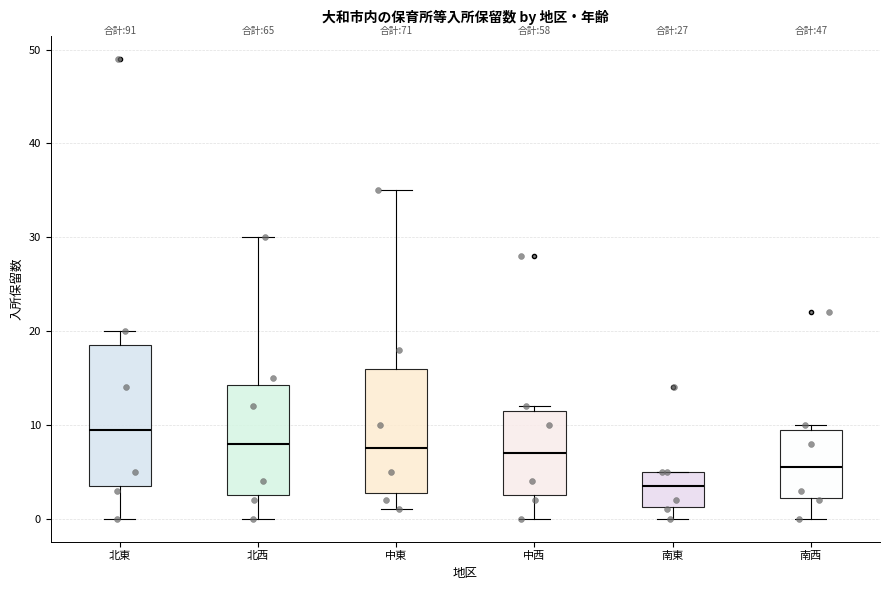

Reading left to right, read every box against the y-axis: the position of its median line, the range the box covers, and the ends of its whiskers. The values are not printed on the chart, so give them approximately, as read against the axis.

北東: median 10, box 4 to 19, whiskers 0 to 20
北西: median 8, box 3 to 14, whiskers 0 to 30
中東: median 8, box 3 to 16, whiskers 1 to 35
中西: median 7, box 3 to 12, whiskers 0 to 12 (just above the box's upper edge)
南東: median 4, box 1 to 5, whiskers 0 to 5
南西: median 6, box 2 to 10, whiskers 0 to 10 (just above the box's upper edge)